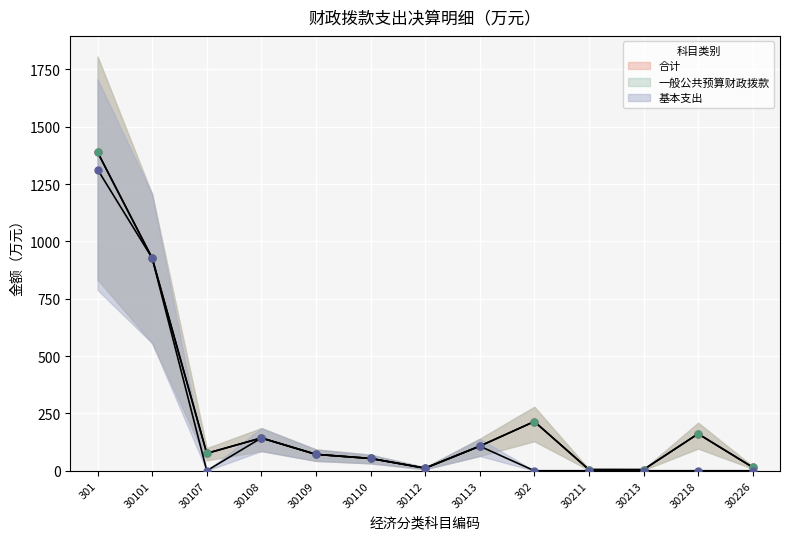

What is the value of the 合计 point at the 11th from the left?

4.8